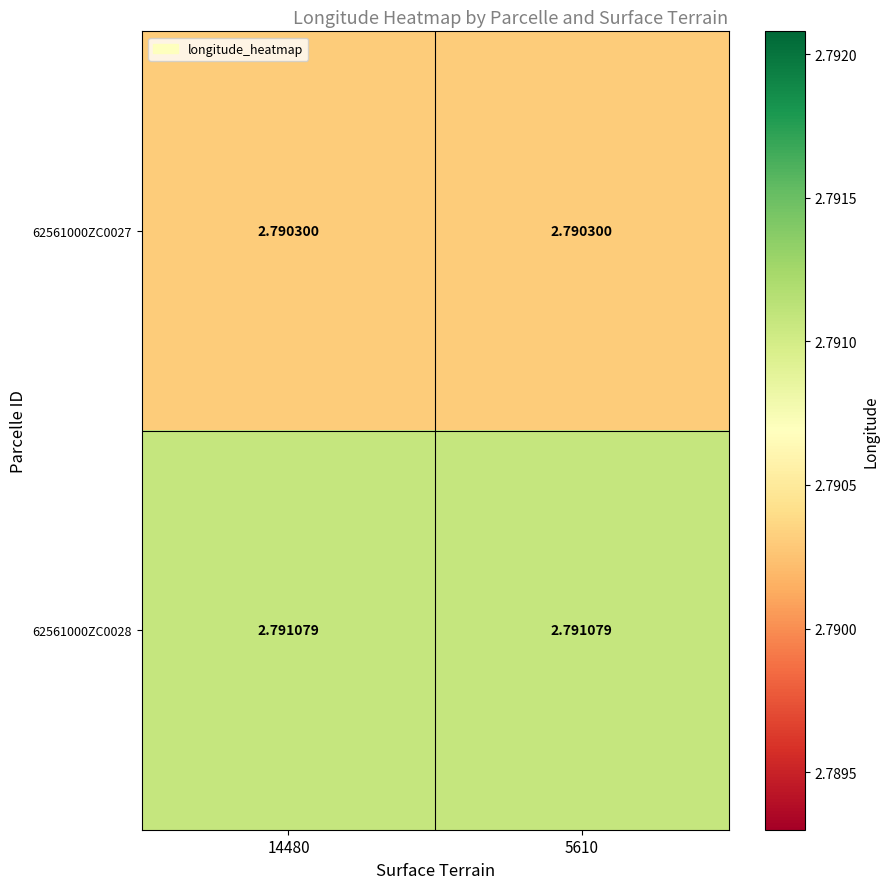

What is the total value across all series at 14480?

5.6